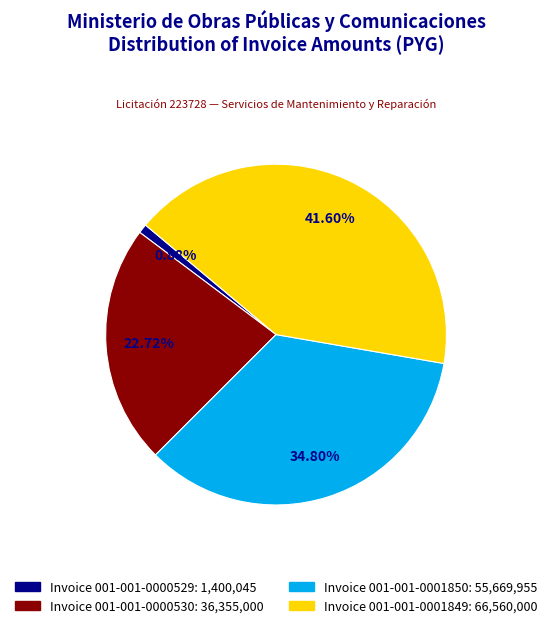

Is there any slice that represents more than half of the pie?

No